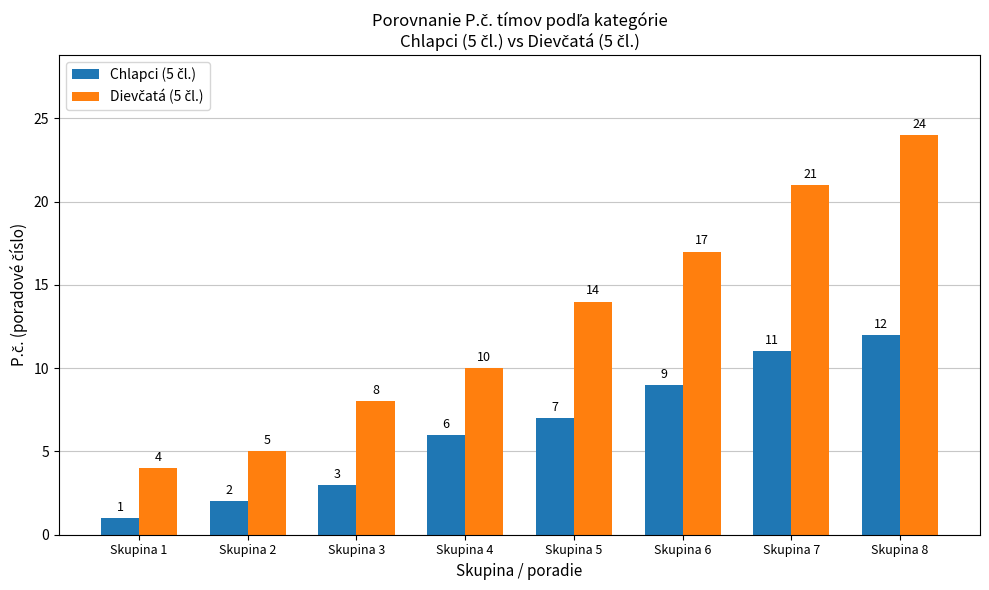

What is the greatest value displayed?

24